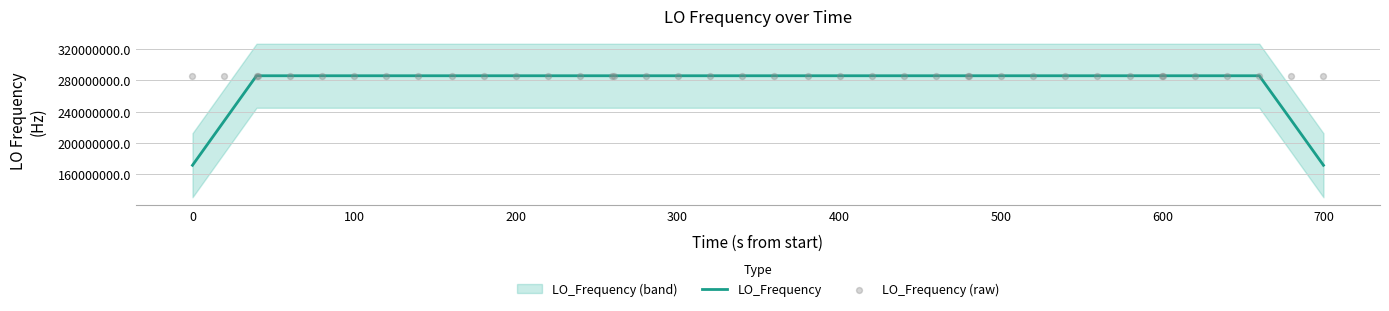

At how many categories does at least one series exceed 279947720?

40